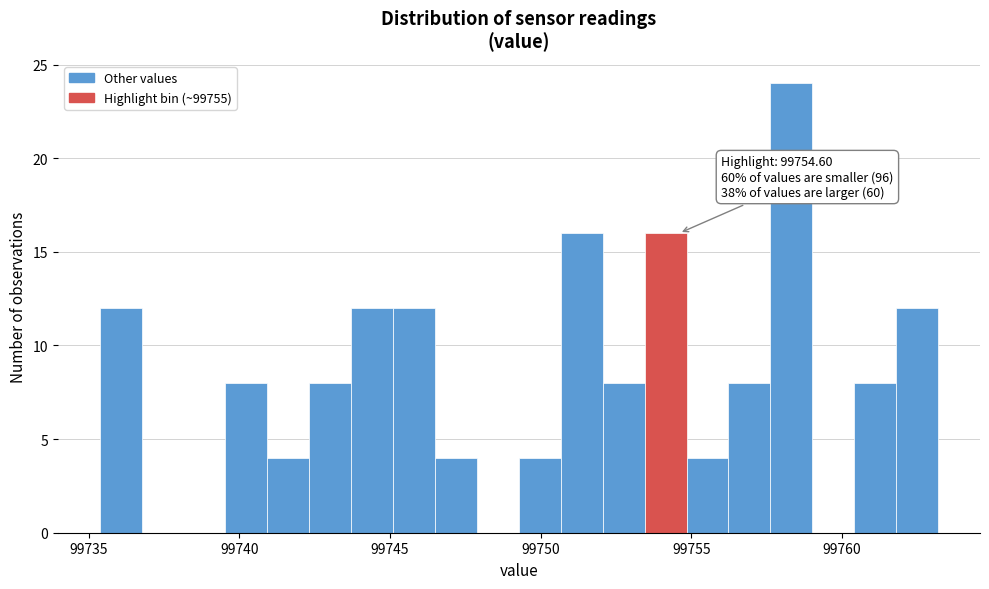

Around what value on the x-axis is the tallest bar? Give the approximate position of its centre, as read against the axis.

99758.5